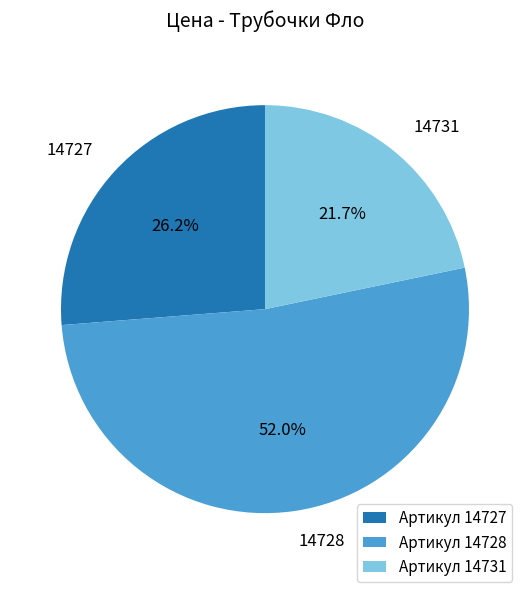

Between Артикул 14731 and Артикул 14727, which is larger?

Артикул 14727